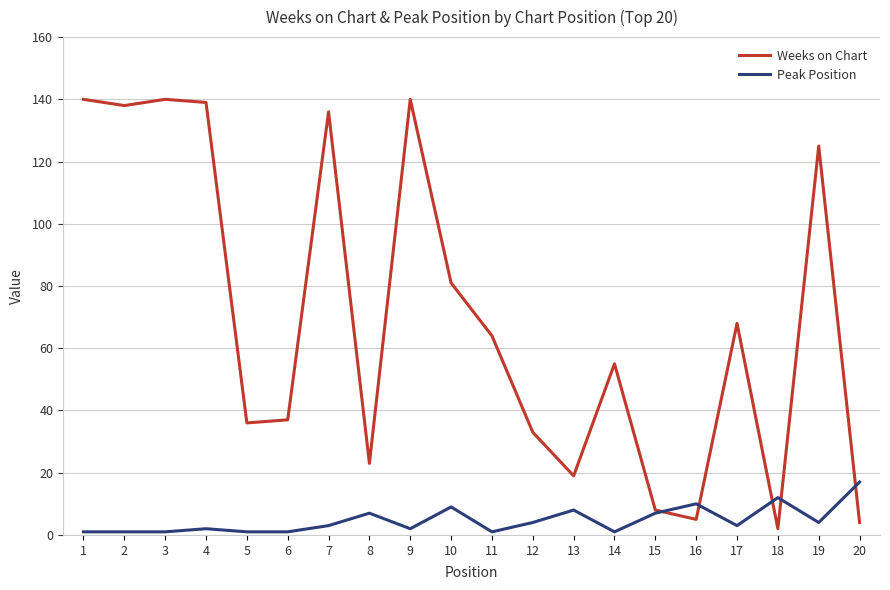

Where does the Weeks on Chart series first go above 64?

1